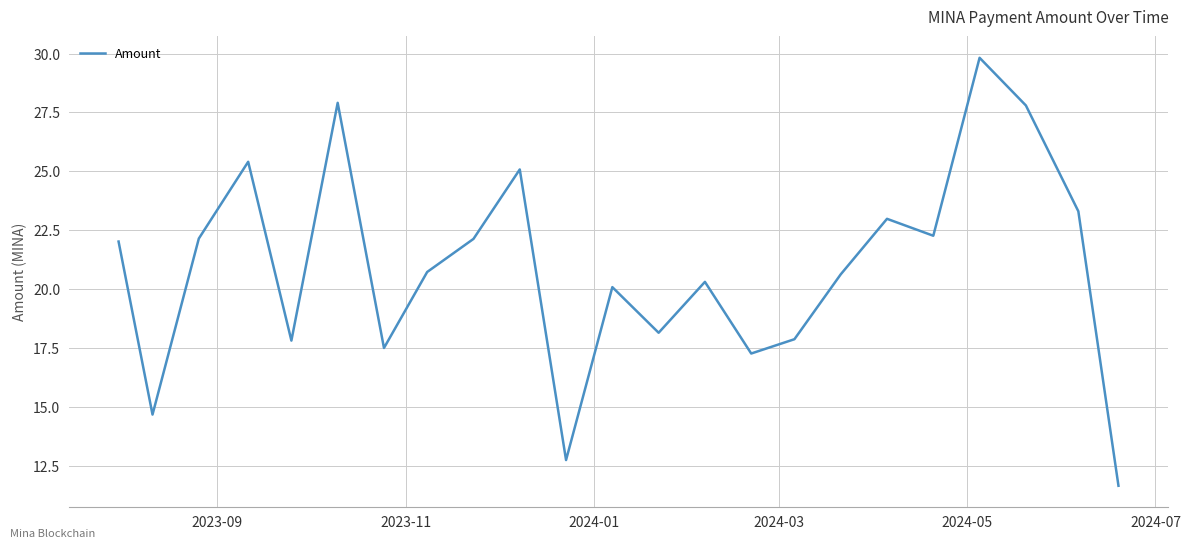

What is the maximum value shown in the chart?

29.8